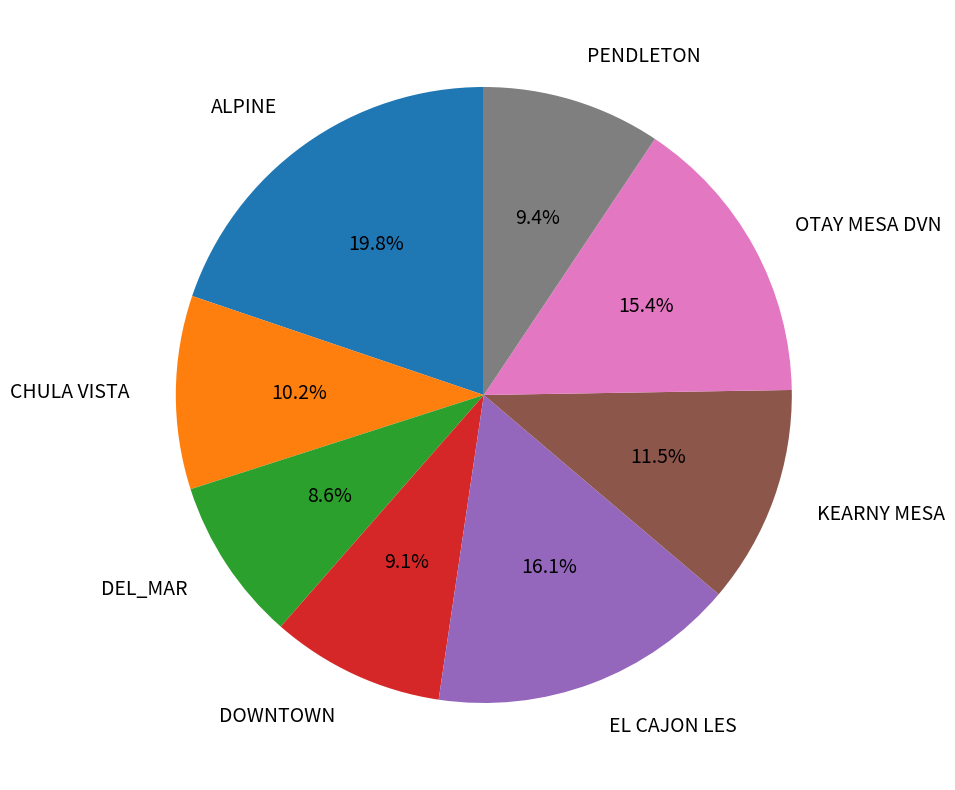

Which category has the smallest portion of the pie?

DEL_MAR